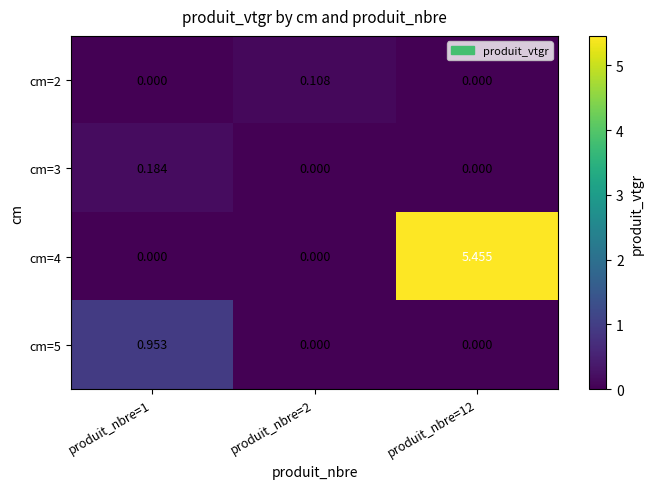

Is the value of cm=2 at produit_nbre=2 greater than the value of cm=4 at produit_nbre=12?

No